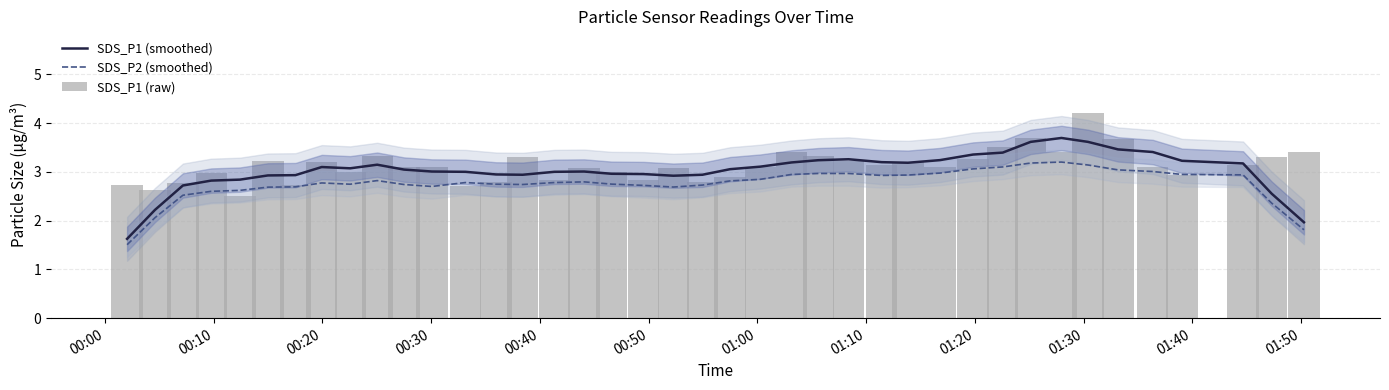

Which series has the widest spread of values?

SDS_P1 (smoothed)